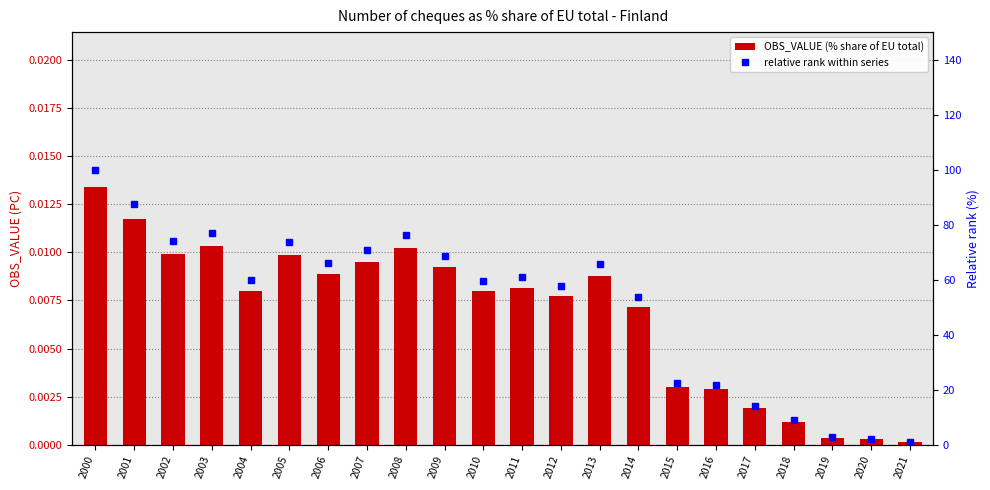

Count the number of categories in the chart.

22